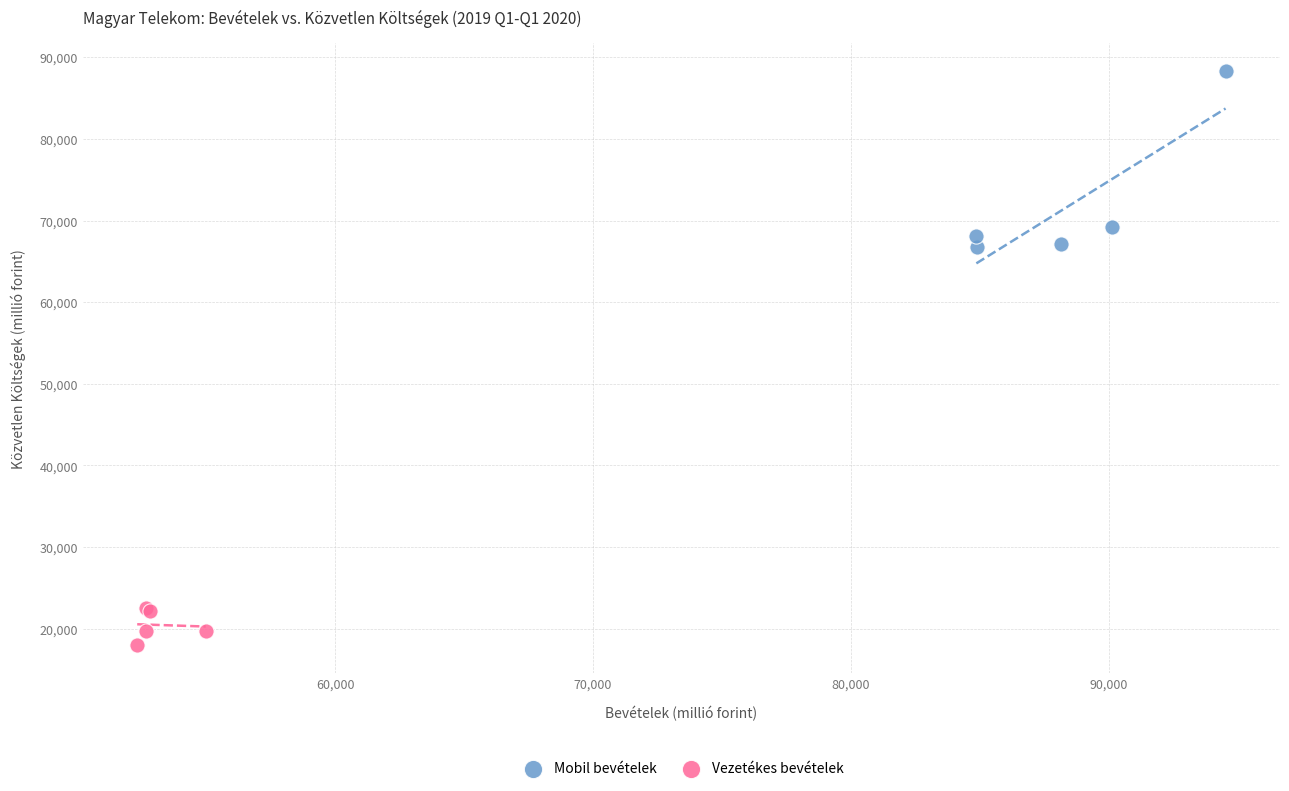

Which series contains the lowest Y value?

Vezetékes bevételek